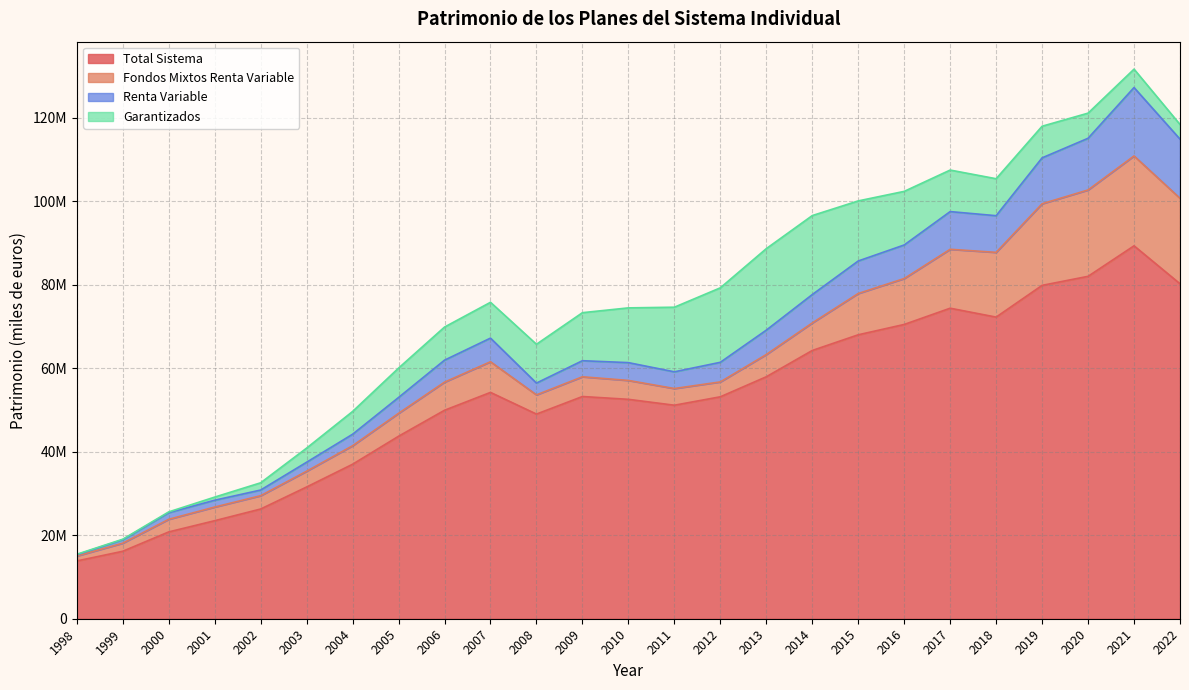

Does the chart display data point markers on the line(s)?

No